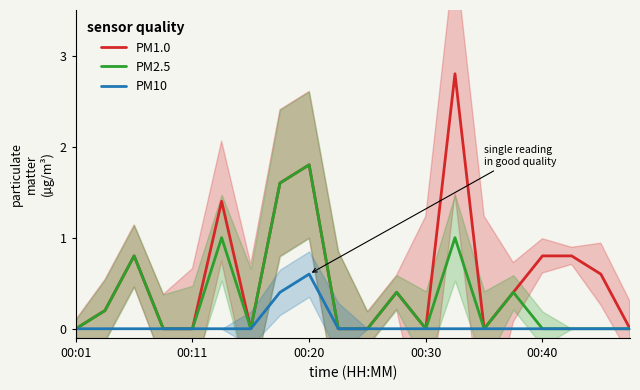

What is the highest value of the PM10 series?

0.6